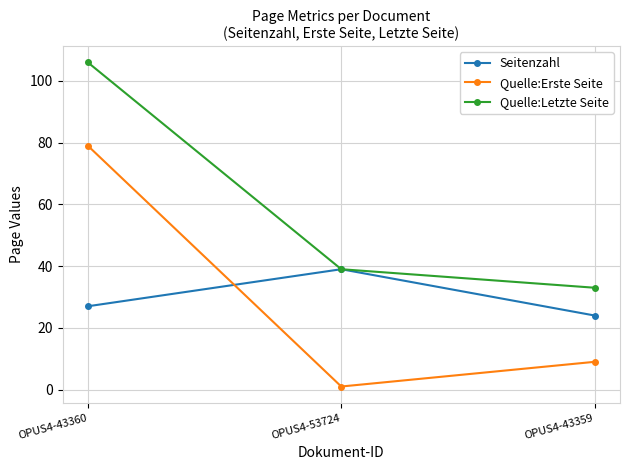

How many lines are shown in the chart?

3